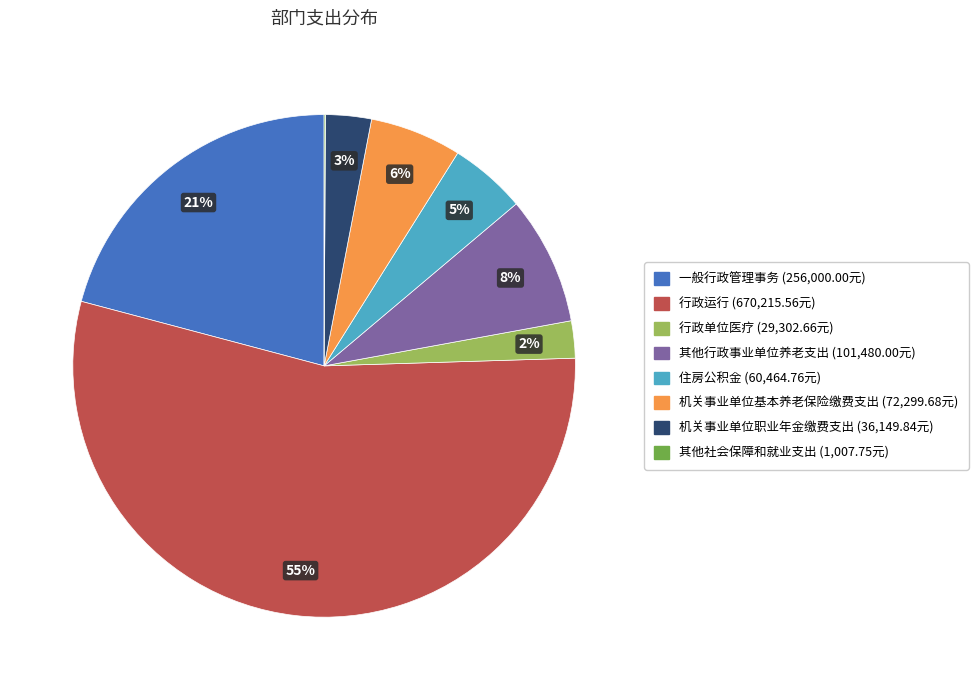

Does 行政单位医疗 represent more than half of the total?

No